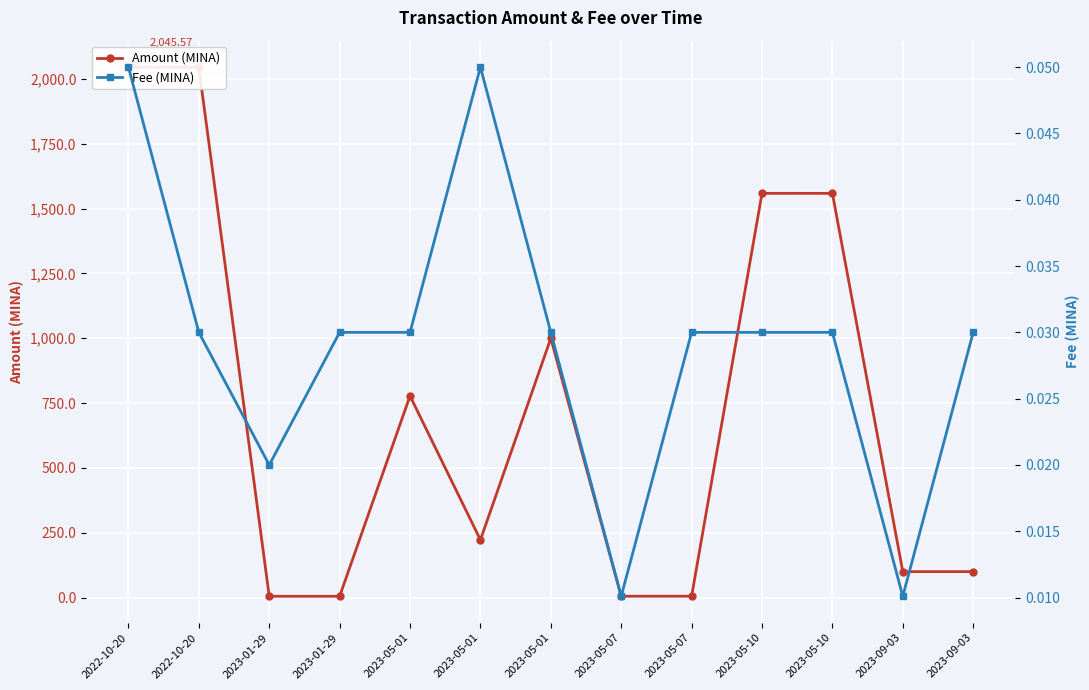

Rank the categories by Amount (MINA) value from lowest to highest.

2023-01-29, 2023-01-29, 2023-05-07, 2023-05-07, 2023-09-03, 2023-09-03, 2023-05-01, 2023-05-01, 2023-05-01, 2023-05-10, 2023-05-10, 2022-10-20, 2022-10-20